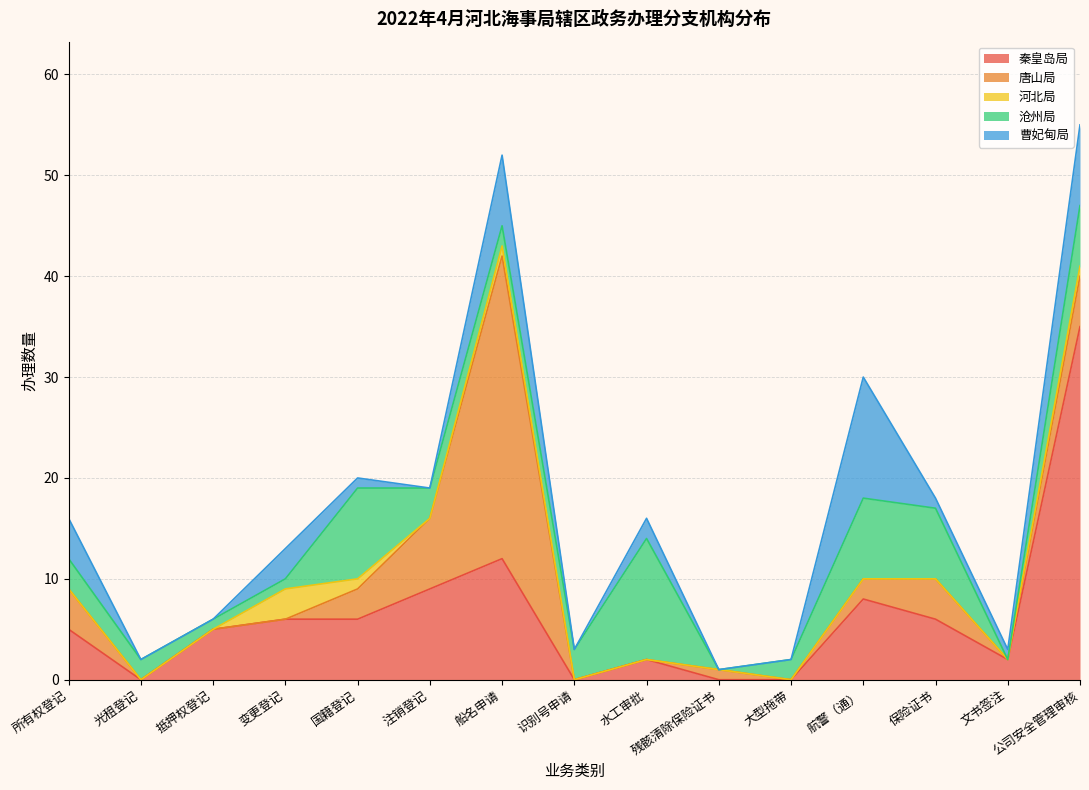

How many data points in 沧州局 are less than 3?

7